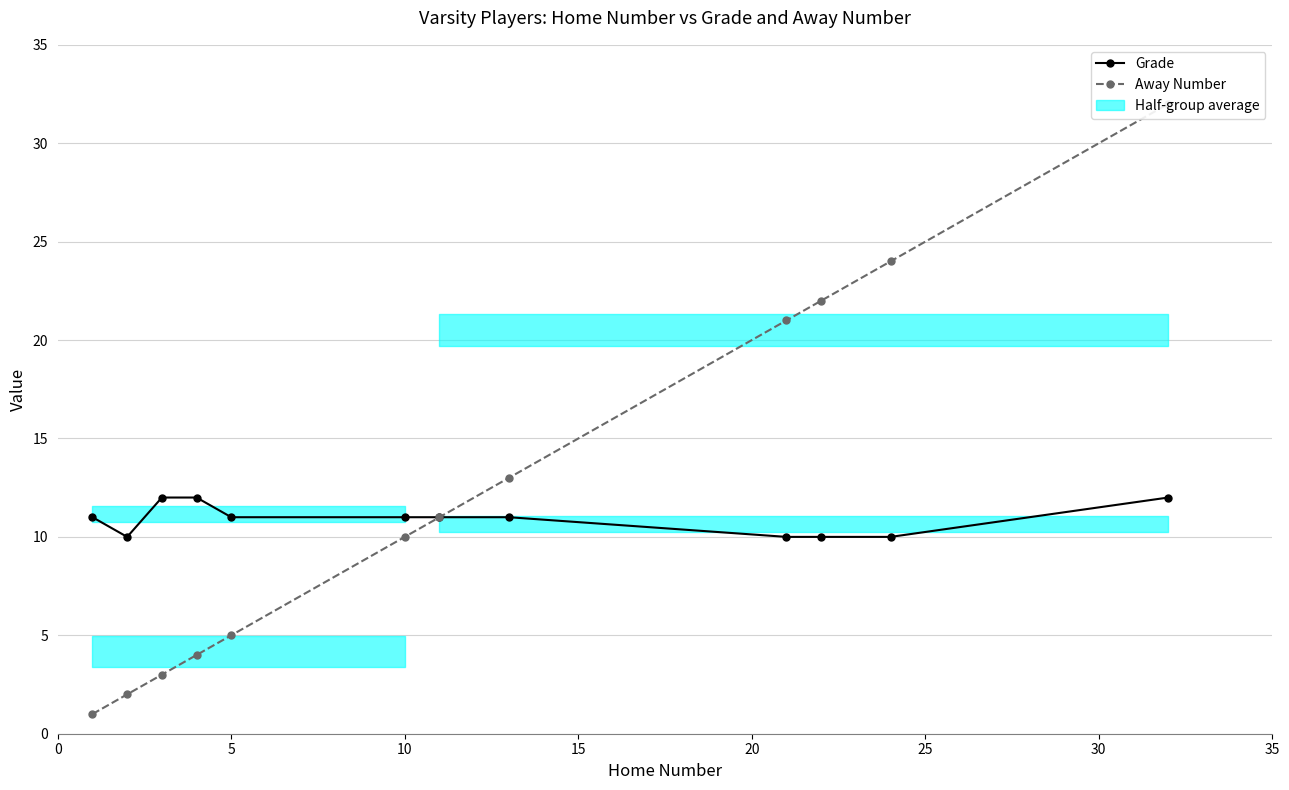

What is the spread (max minus min) of values at 10?

1